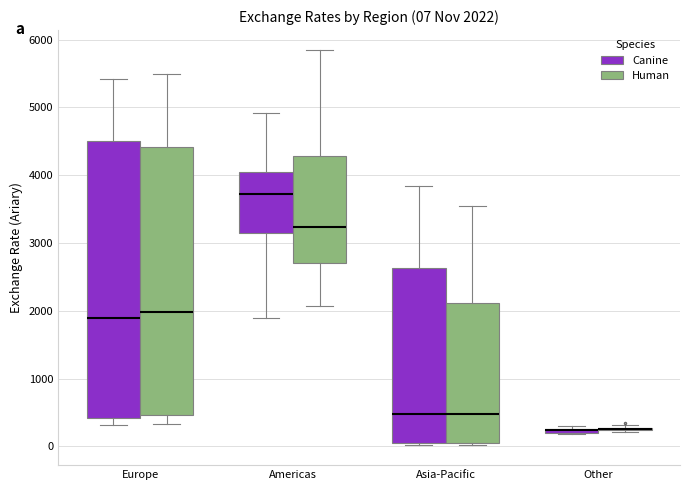

Which box is the tallest, from its lower edge to its upper edge?

Europe (Canine)